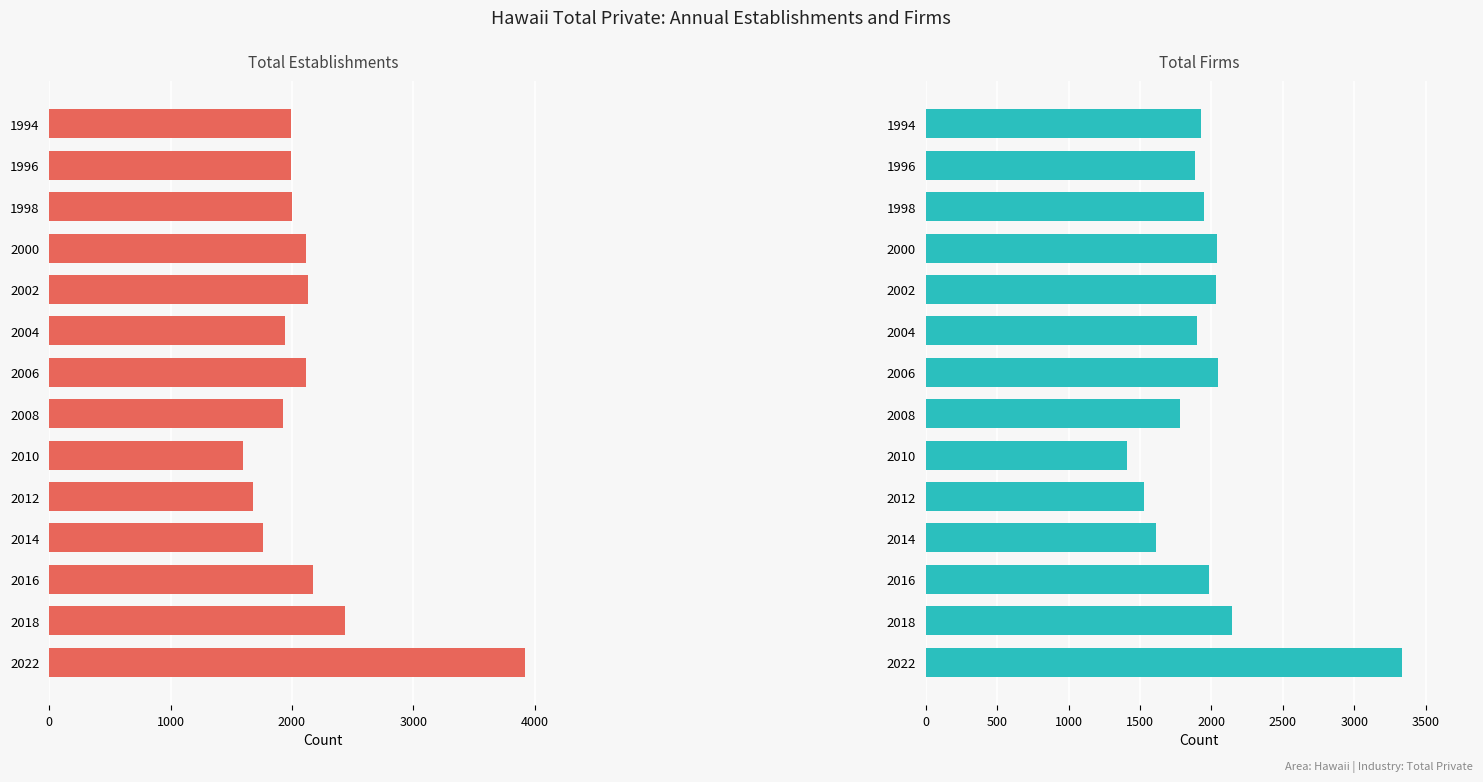

The Total Firms series shows 1234 at 1998. True or false?

False